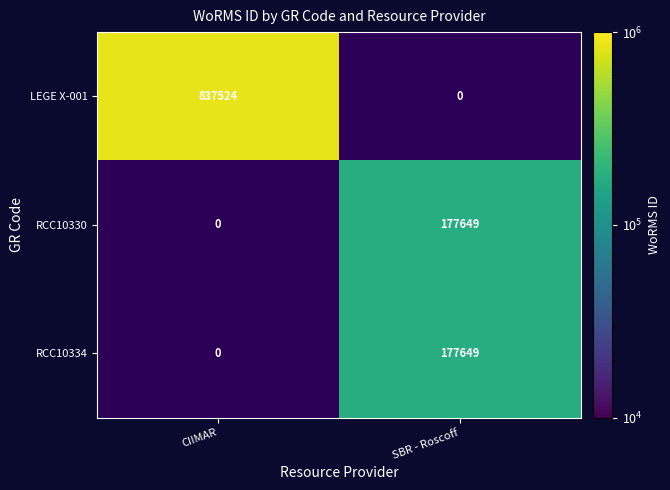

Which has a higher value, SBR - Roscoff or CIIMAR?

CIIMAR